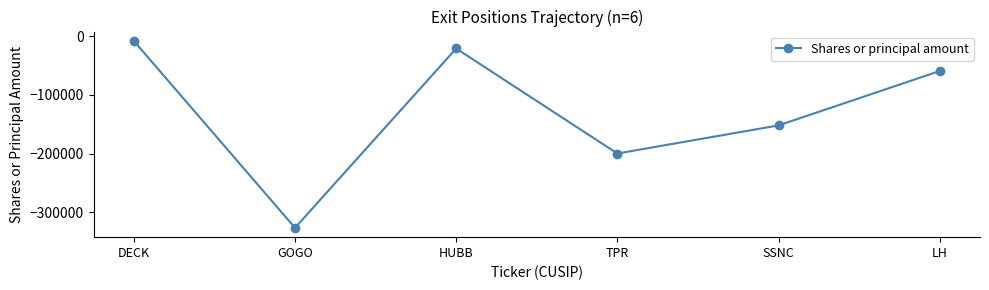

How many data points does each series have?

6